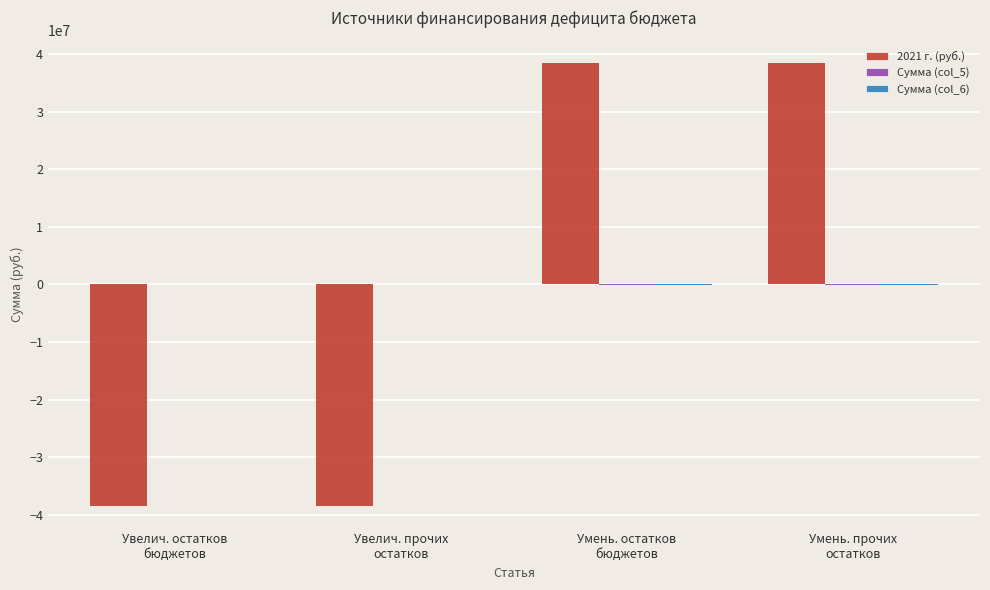

Reading left to right, list all the values displayed in this chart.

2021 г. (руб.): Увелич. остатков
бюджетов=-38536476.5	Увелич. прочих
остатков=-38536476.5	Умень. остатков
бюджетов=38536476.5	Умень. прочих
остатков=38536476.5
Сумма (col_5): Увелич. остатков
бюджетов=23233.9	Увелич. прочих
остатков=23233.9	Умень. остатков
бюджетов=-23233.9	Умень. прочих
остатков=-23233.9
Сумма (col_6): Увелич. остатков
бюджетов=23562.2	Увелич. прочих
остатков=23562.2	Умень. остатков
бюджетов=-23562.2	Умень. прочих
остатков=-23562.2